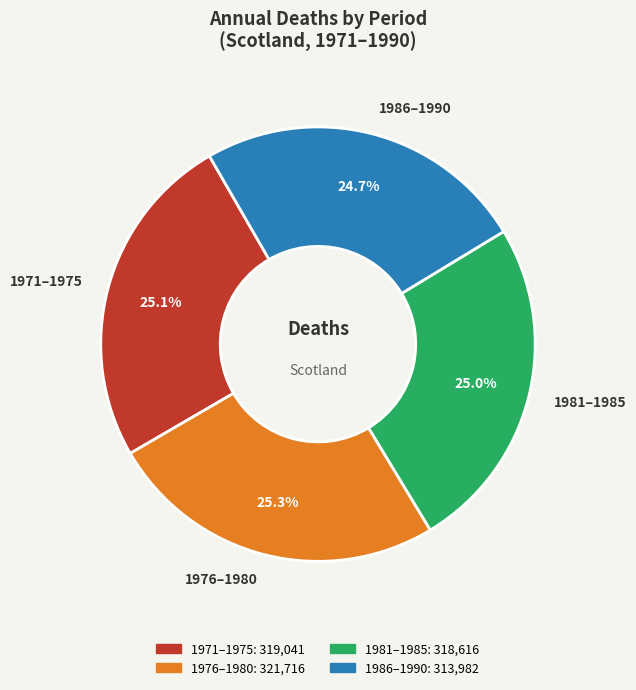

What is the ratio of the value at 1976–1980 to the value at 1981–1985?

1.0